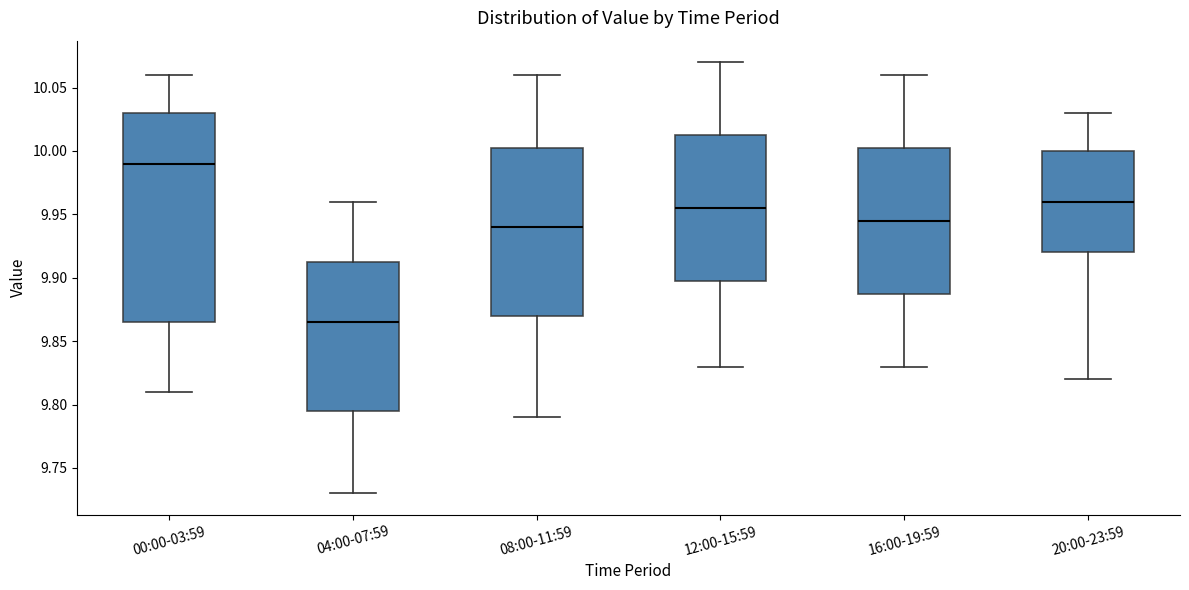

Which box's median line is the lowest?

04:00-07:59